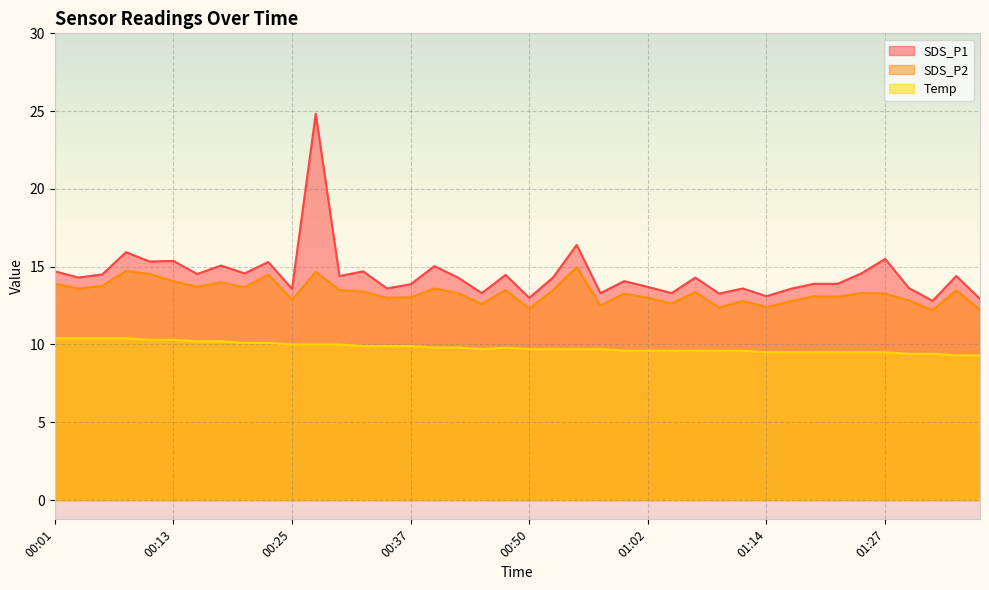

In SDS_P2, how many points are higher than both neighbors (excluding endpoints)?

13